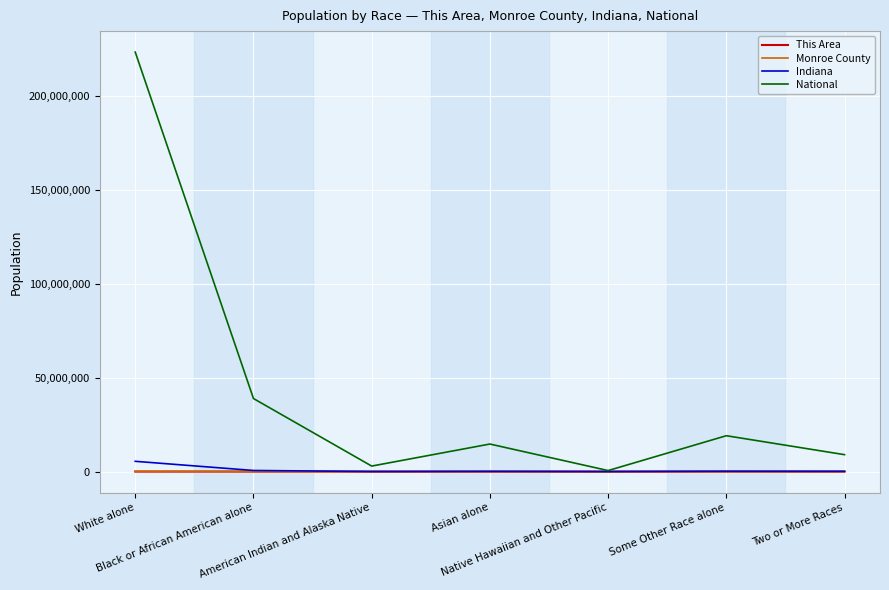

What is the maximum value shown in the chart?

223553265